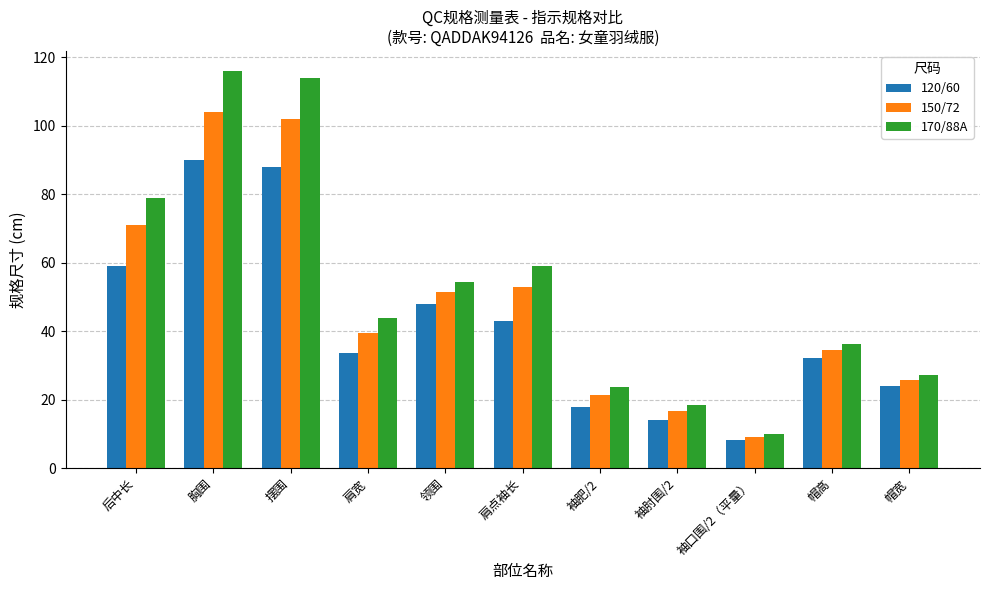

What is the difference between the highest and lowest values at 肩点袖长?

16.0